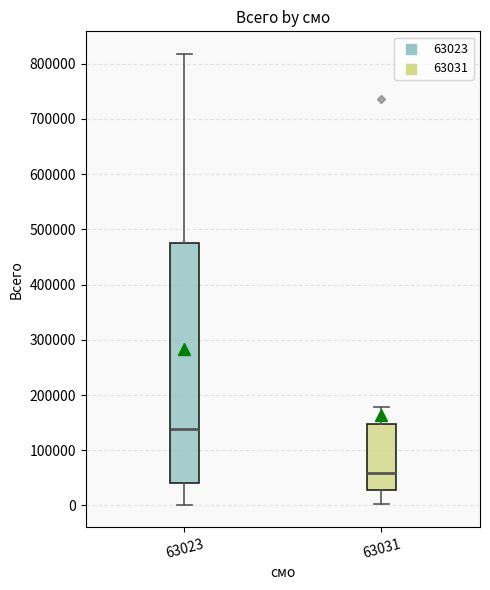

Reading left to right, transcribe this box plot: for each box, give where its median line is, the range the box spans, and where its two whiskers end, as read against the y-axis. The values are not printed on the chart, so give them approximately, as read against the axis.

63023: median 140000, box 40000 to 480000, whiskers 0 to 820000
63031: median 60000, box 30000 to 150000, whiskers 0 to 180000